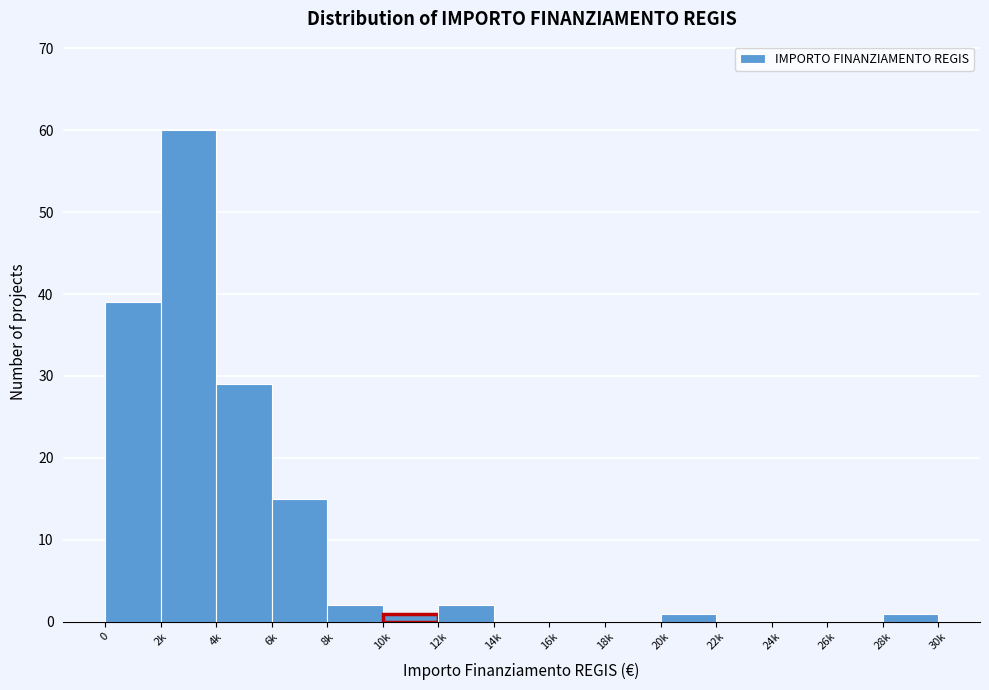

Reading right to left, list all the values displayed in this chart.

28k=1	26k=0	24k=0	22k=0	20k=1	18k=0	16k=0	14k=0	12k=2	10k=1	8k=2	6k=15	4k=29	2k=60	0=39